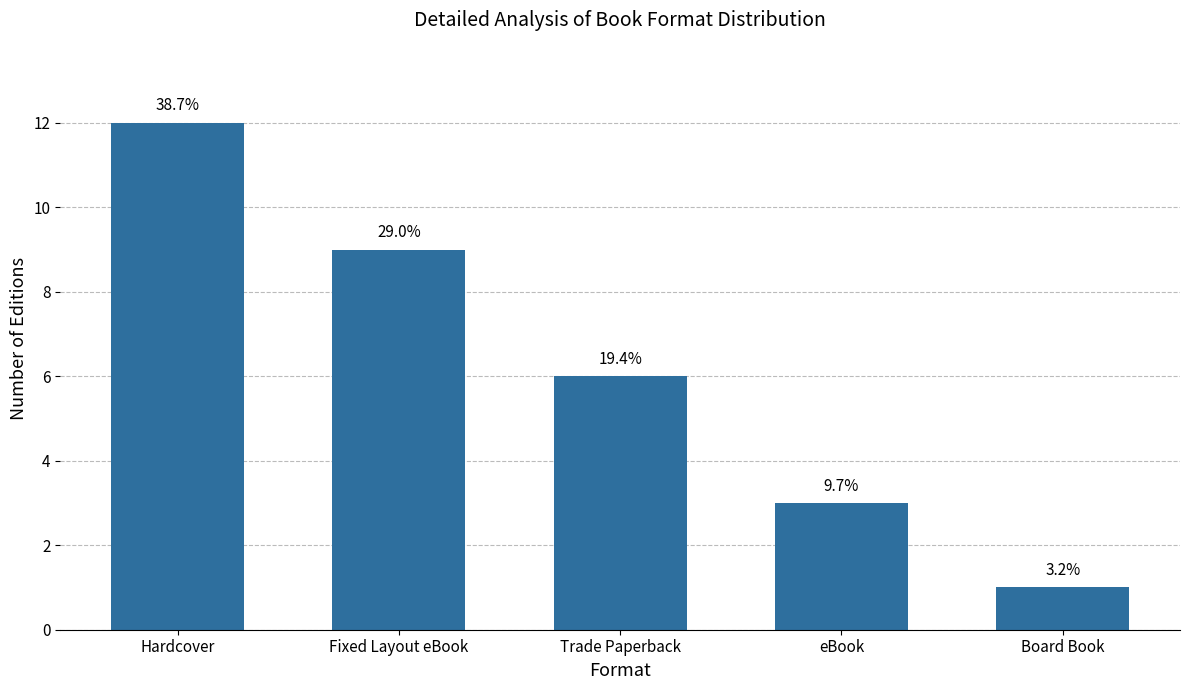

Where is the data nearest to the value 6?

Trade Paperback